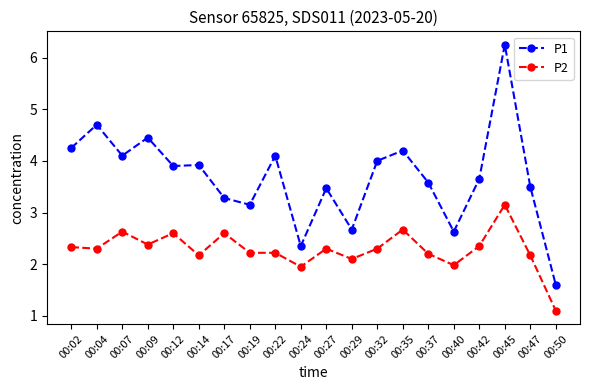

True or false: P1 has more than 1 points higher than both neighbors.

True